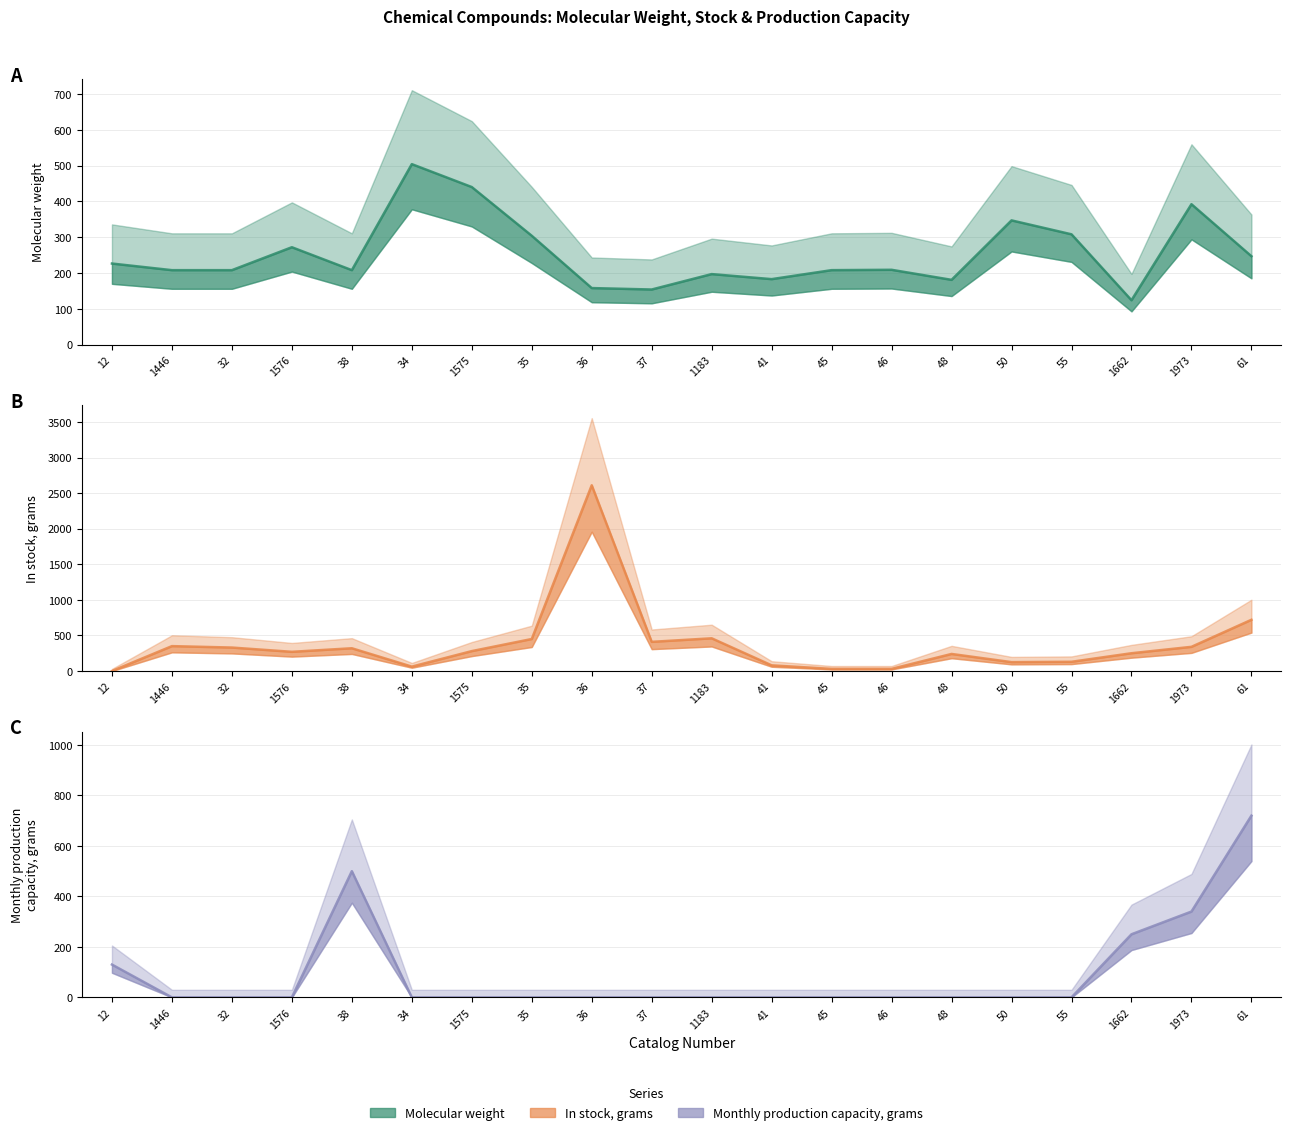

At which label is Molecular weight closest to 314?

55